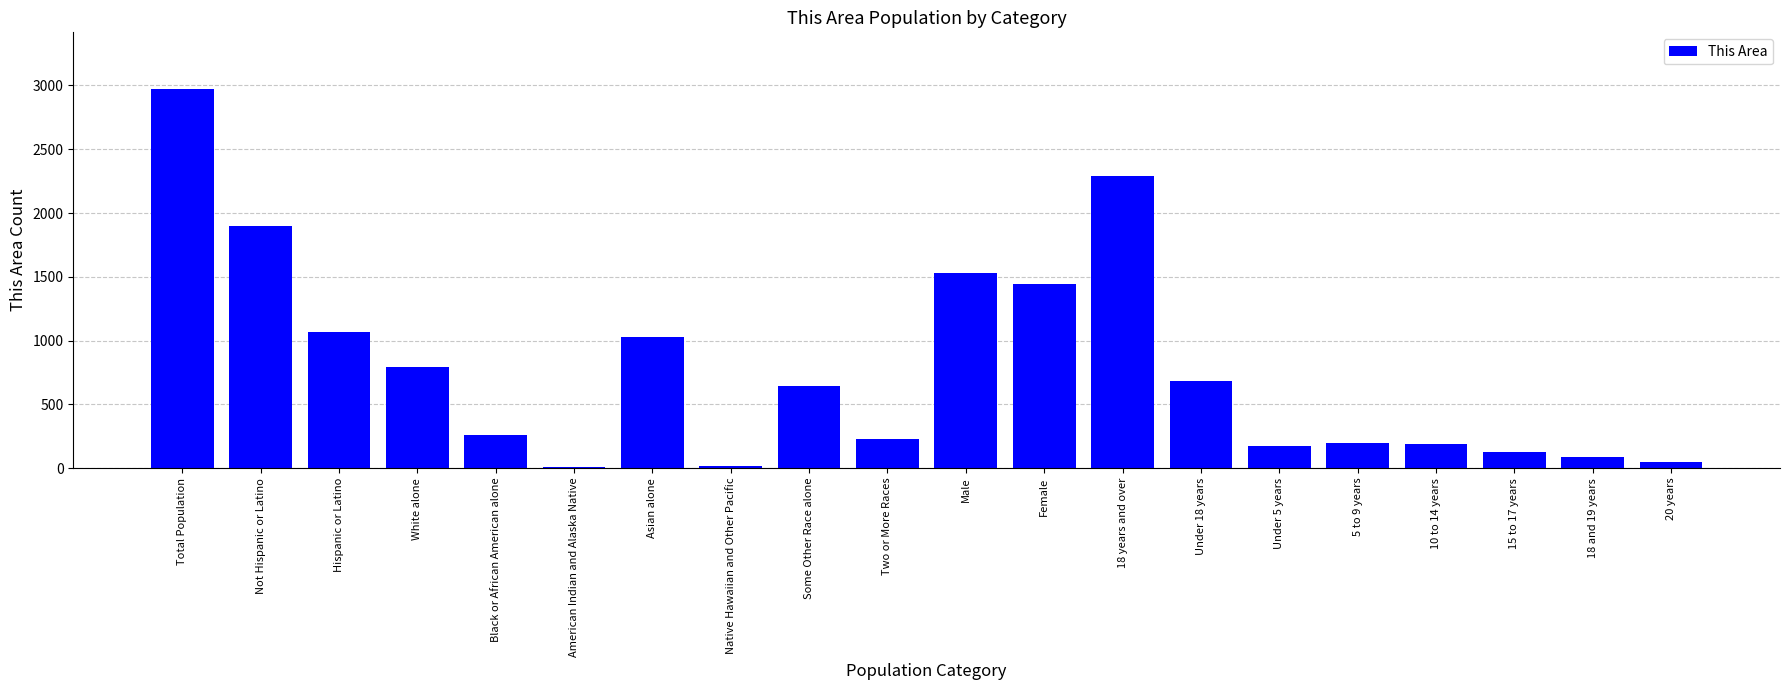

What is the sum of all values?

15675